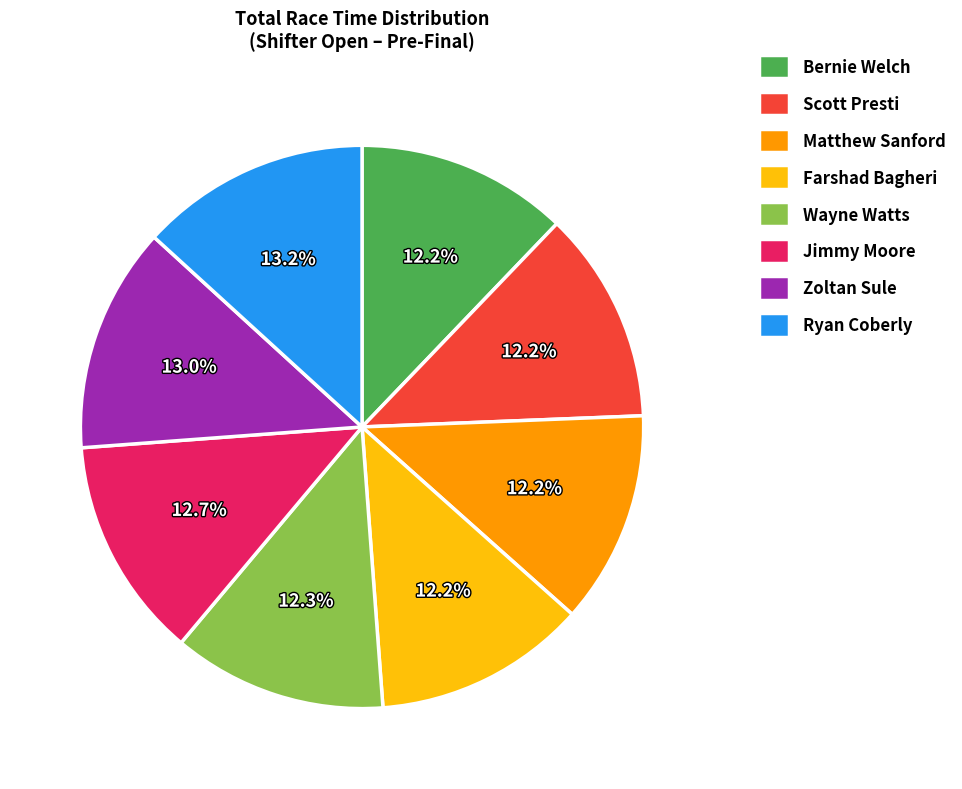

Does Farshad Bagheri account for over 50% of the chart?

No